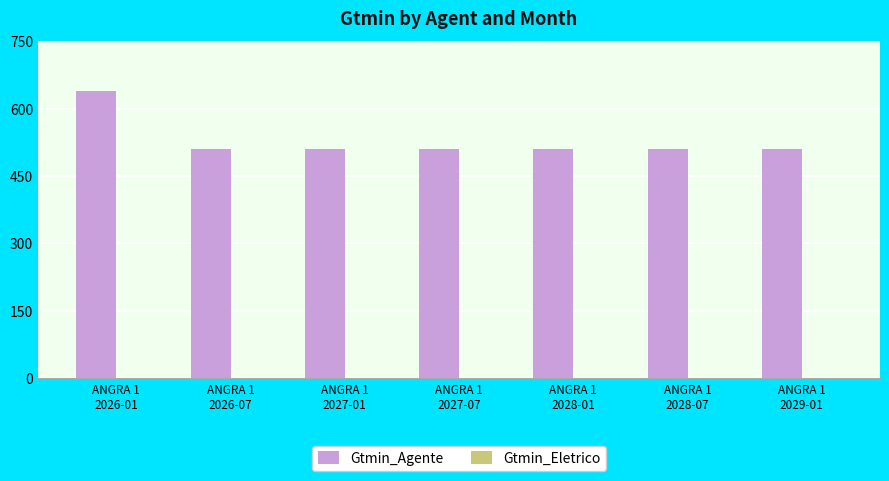

What is the average value?

528.4